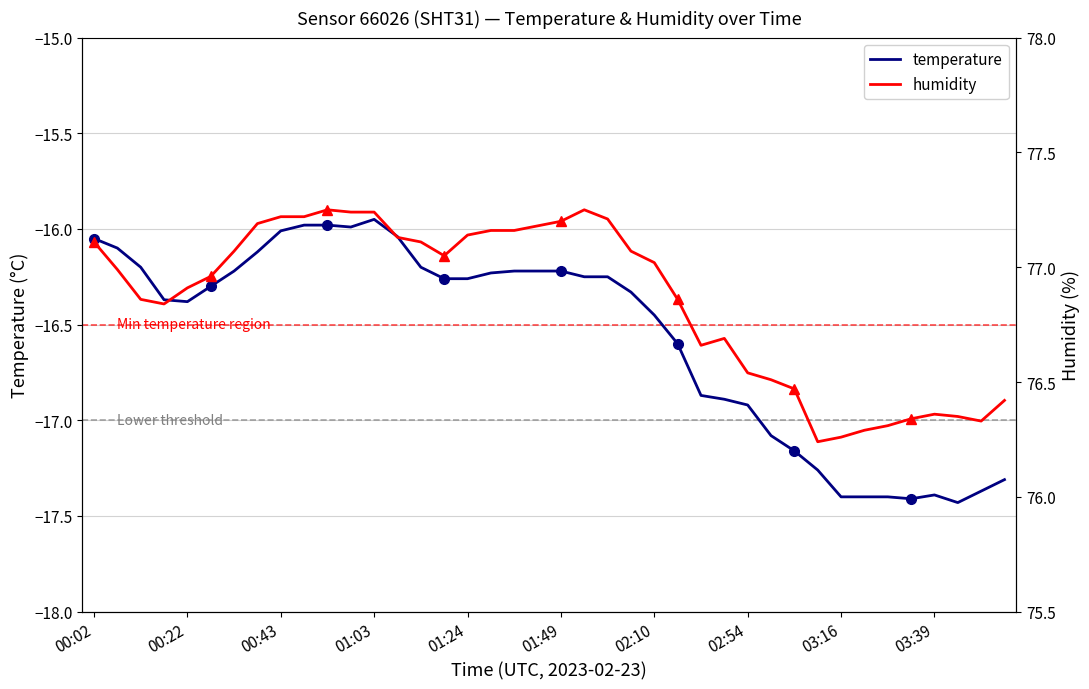

The value of temperature at 01:03 is -5.8. True or false?

False